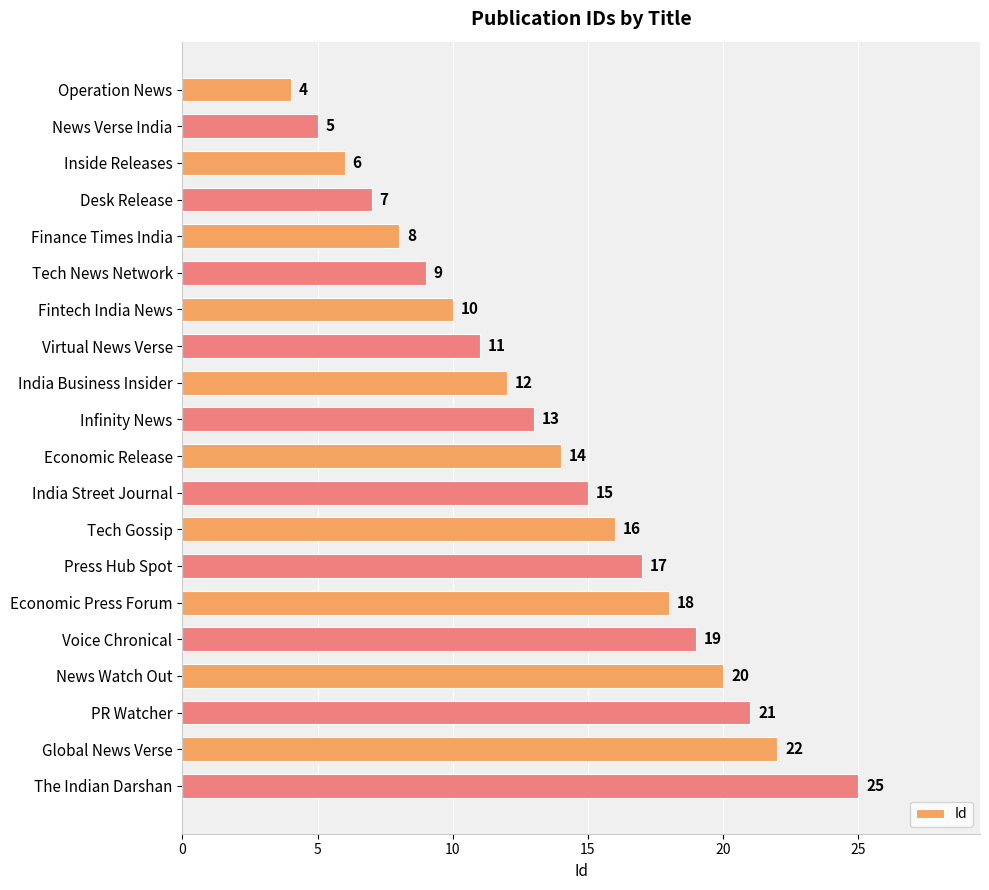

The chart shows a value of 12 at Voice Chronical. True or false?

False